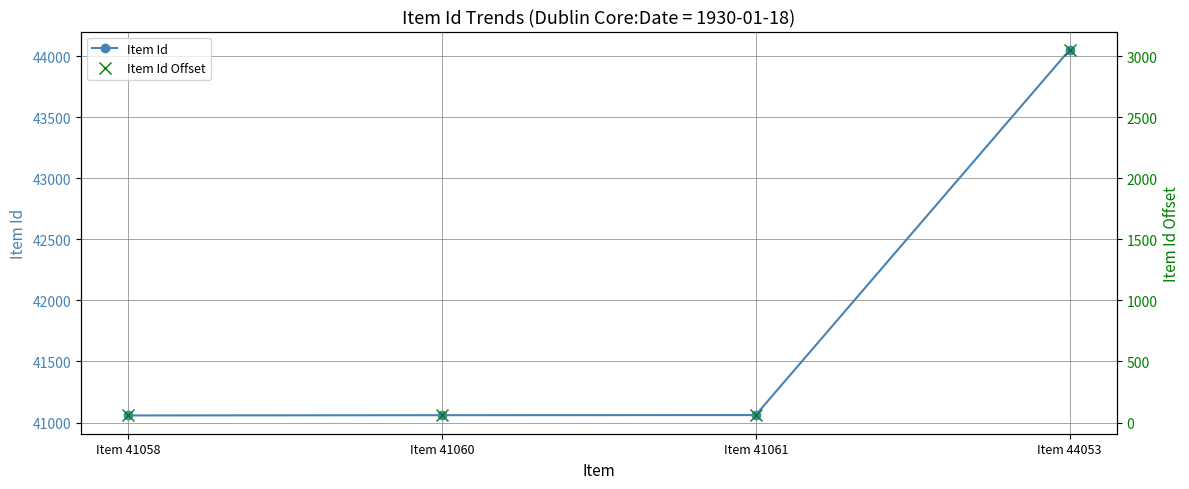

What are all the series names shown in the legend?

Item Id, Item Id Offset